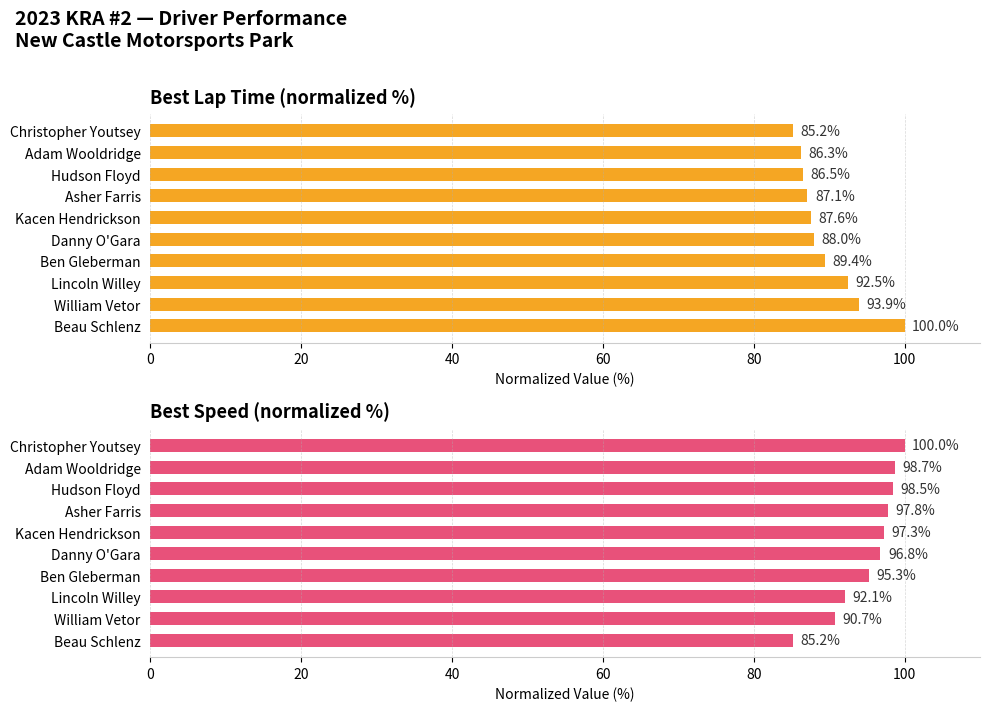

At how many categories does at least one series exceed 99?

2